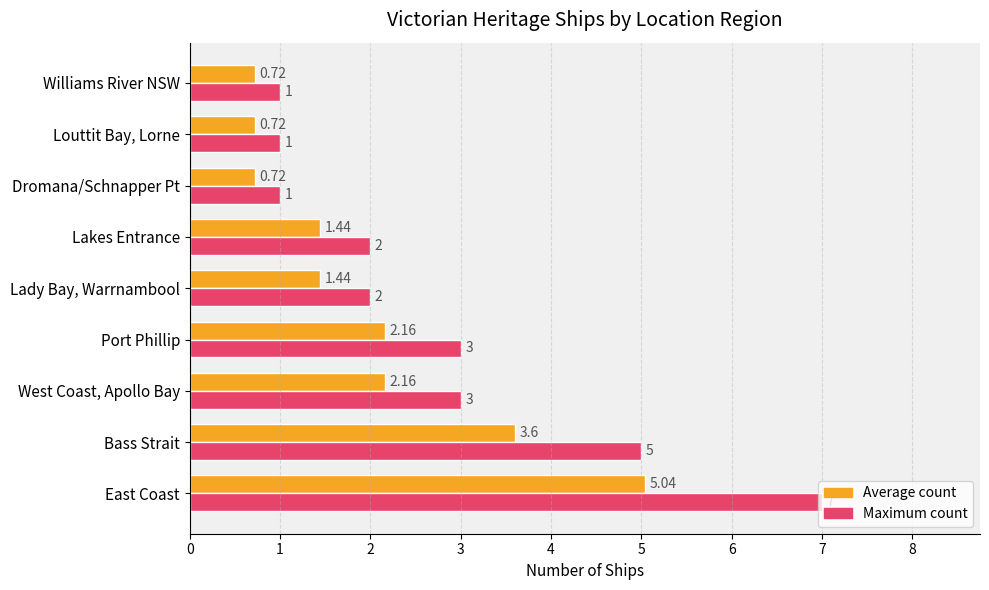

List the series in order of their overall mean, lowest first.

Average count, Maximum count